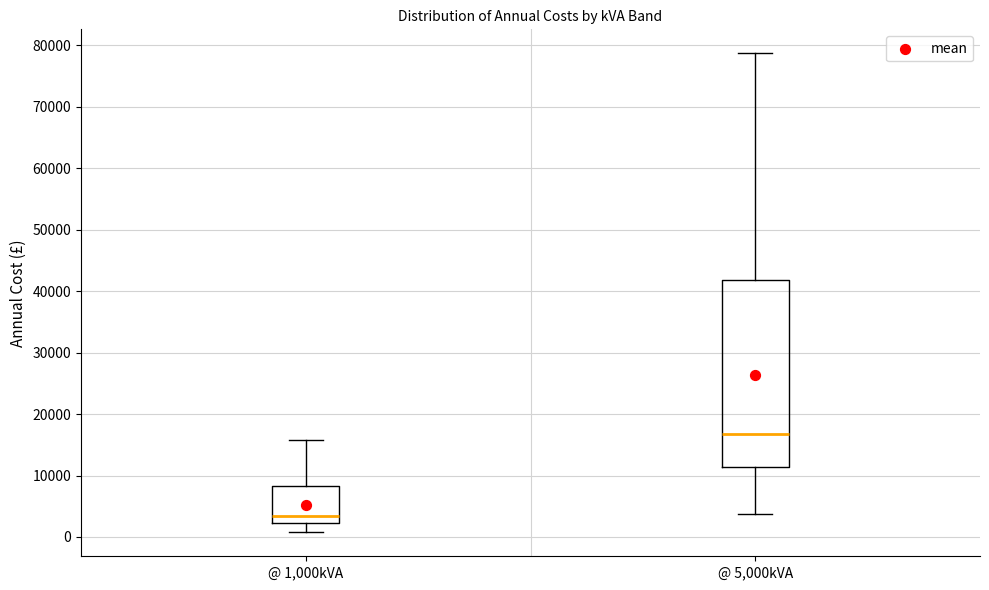

Which box is the tallest, from its lower edge to its upper edge?

@ 5,000kVA